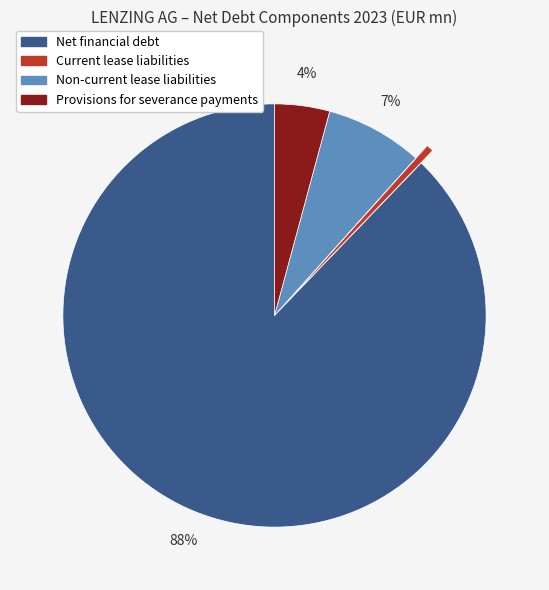

To the nearest percent, what portion does Non-current lease liabilities represent?

7%